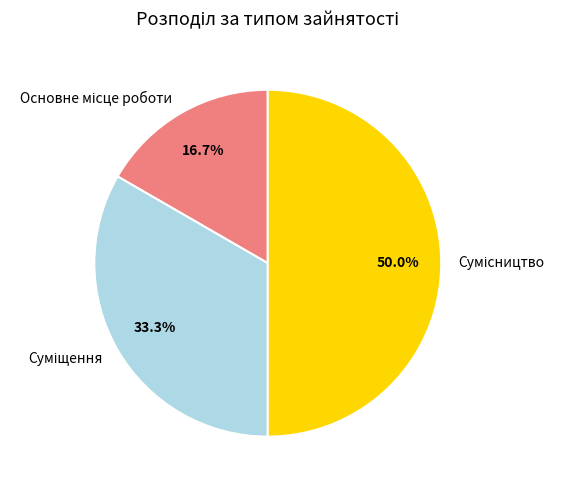

Between Суміщення and Основне місце роботи, which is larger?

Суміщення